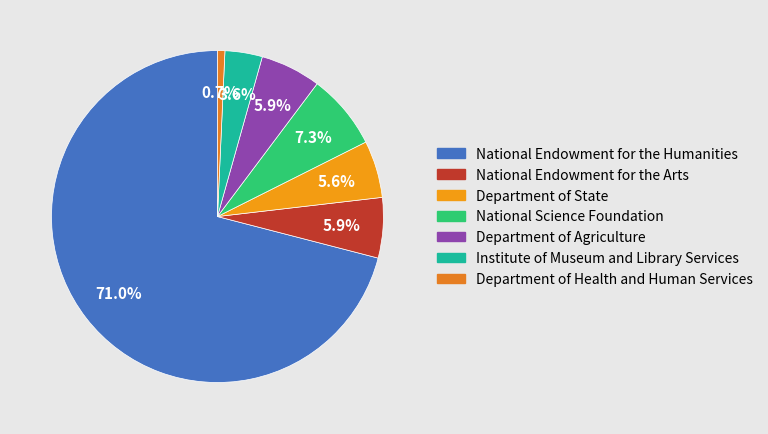

What is the smallest slice in the pie chart?

Department of Health and Human Services